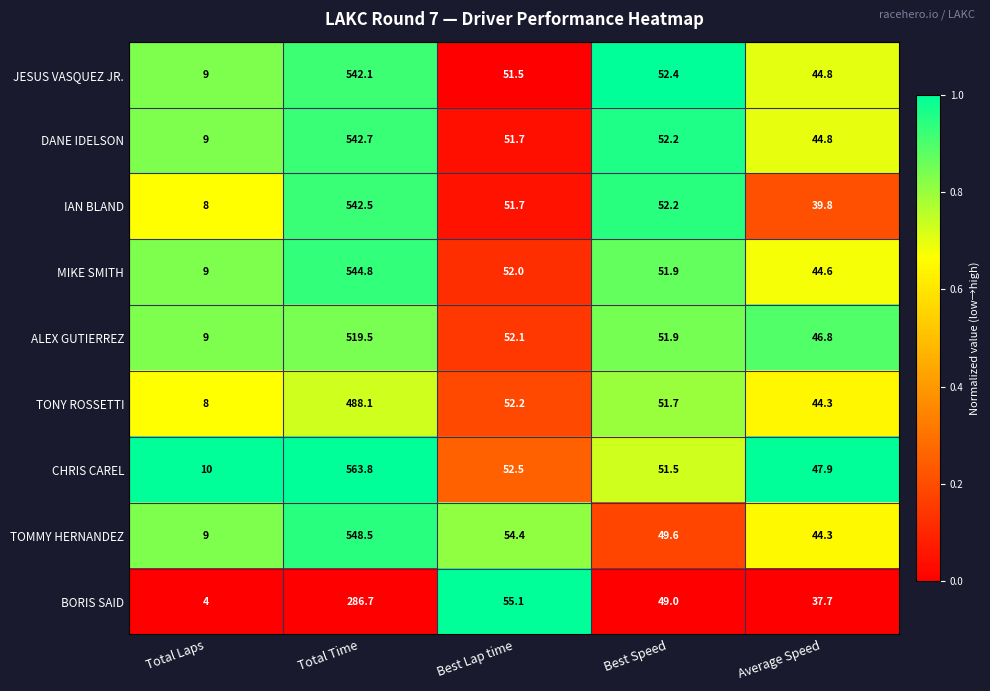

True or false: ALEX GUTIERREZ has a value of 31.3 at Best Speed.

False